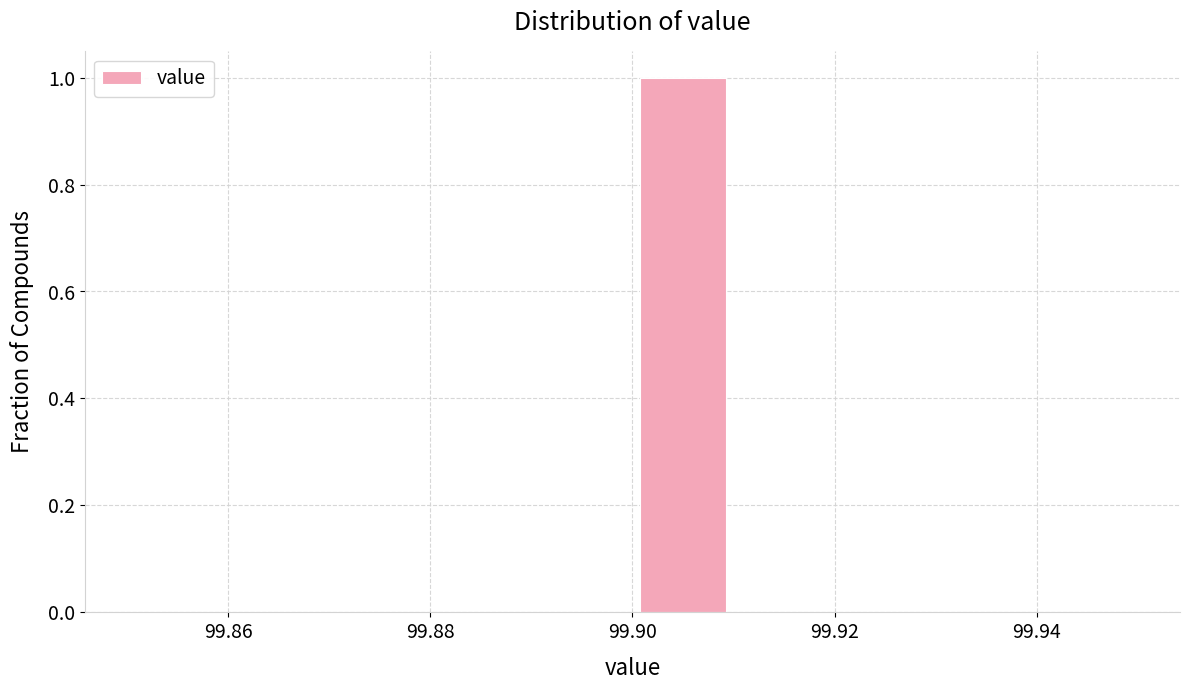

Reading left to right, list every bar in this chart as the range it spans on the x-axis followed by its height. The values are not printed on the chart, so give them approximately, as read against the axis.

99.85 to 99.86: 0
99.86 to 99.87: 0
99.87 to 99.88: 0
99.88 to 99.89: 0
99.89 to 99.90: 0
99.90 to 99.91: 1
99.91 to 99.92: 0
99.92 to 99.93: 0
99.93 to 99.94: 0
99.94 to 99.95: 0